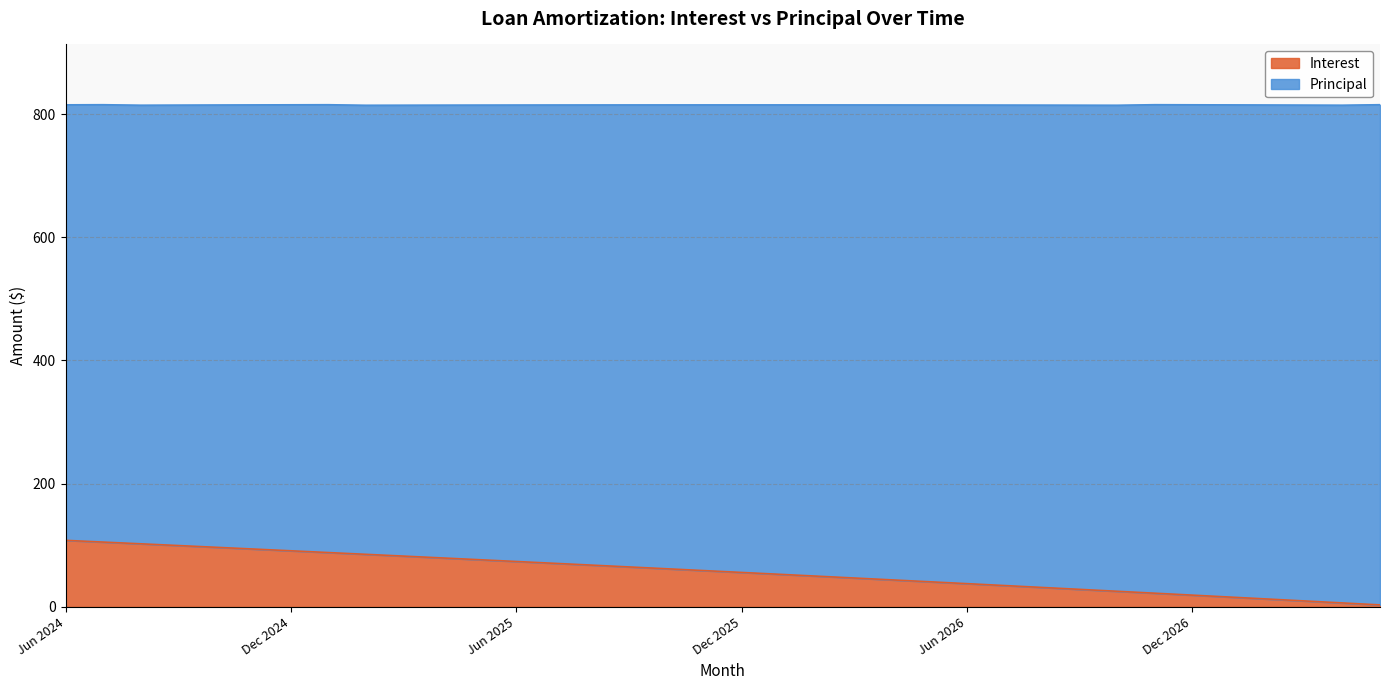

What is the highest value of the Interest series?

108.0